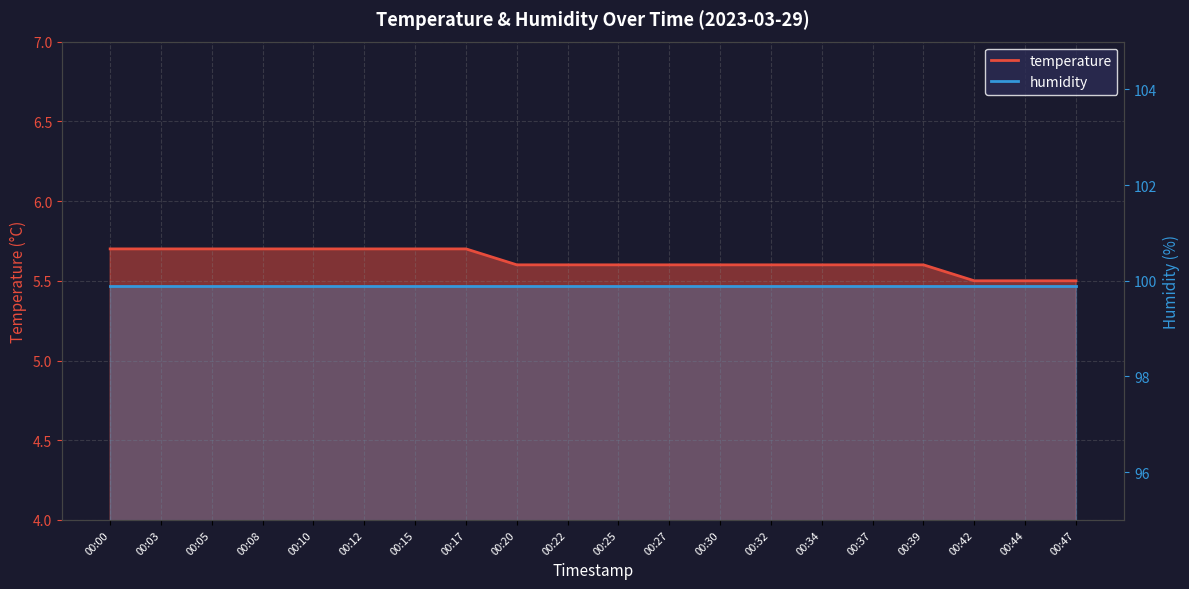

What is the minimum value shown in the chart?

5.5